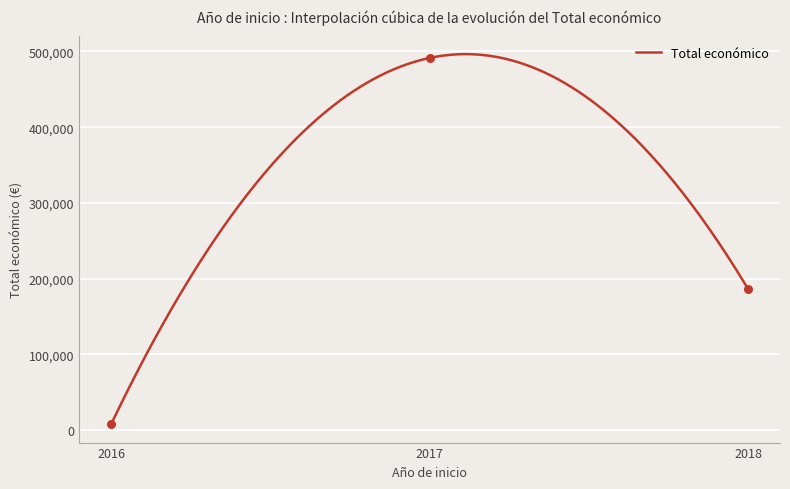

What is the highest value of the Total económico series?

496512.6